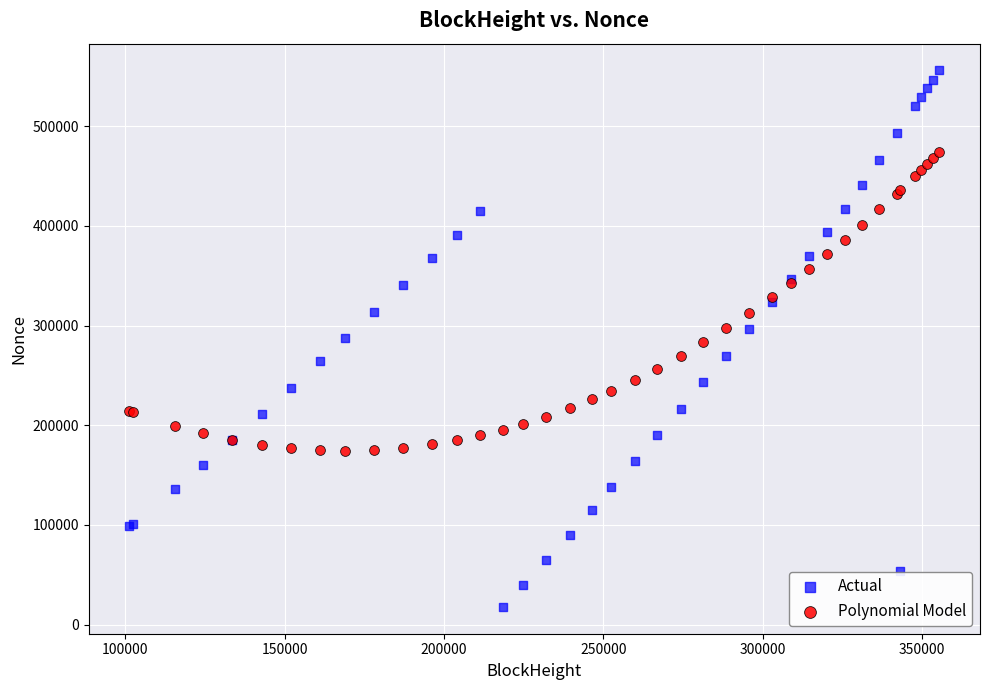

Which series contains the lowest Y value?

Actual